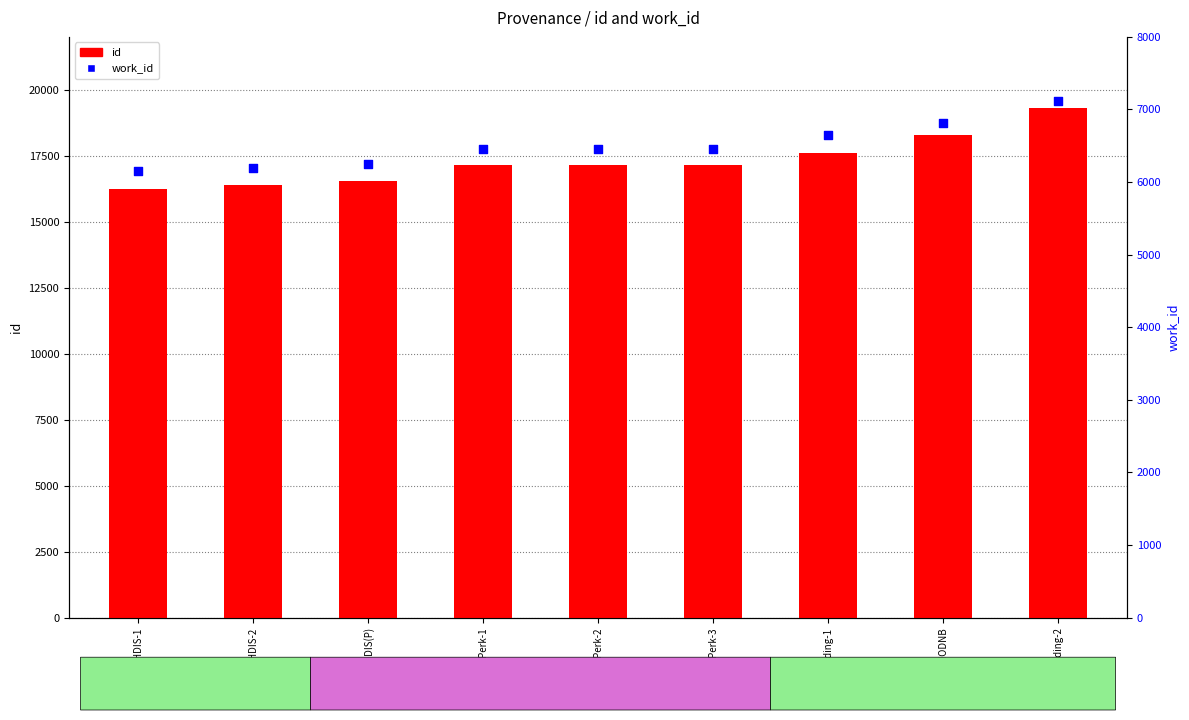

Which series has the largest total across all categories?

id